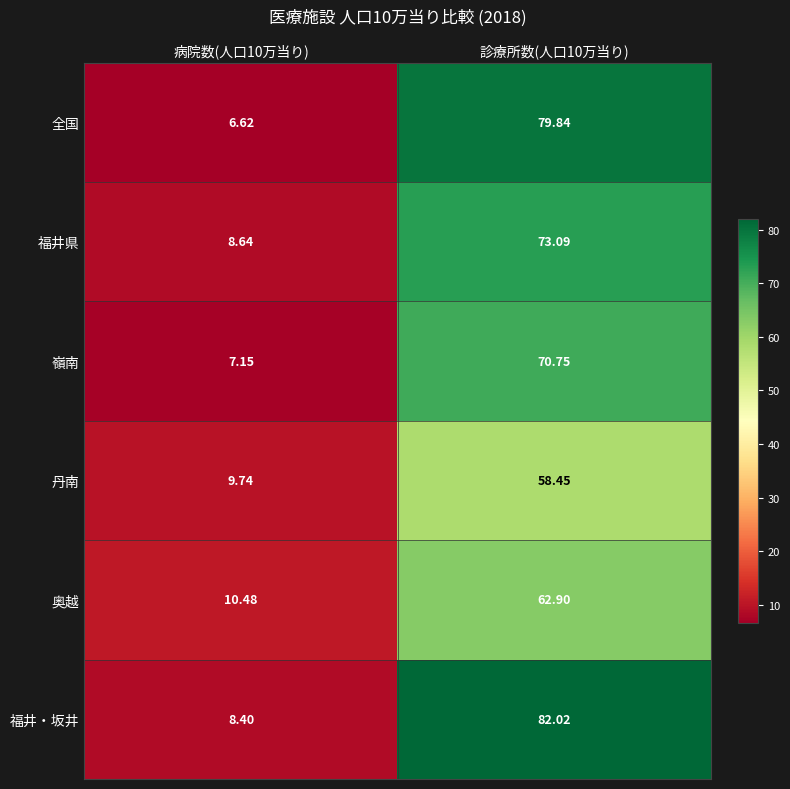

Between 病院数(人口10万当り) and 診療所数(人口10万当り), which series saw the biggest shift?

福井・坂井